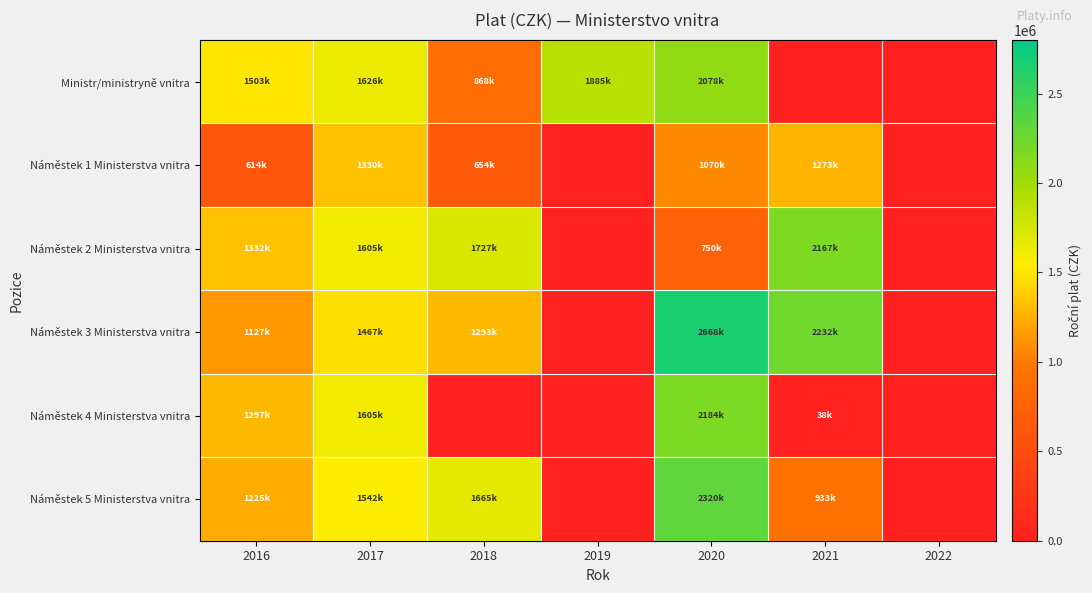

Reading left to right, what are all the values shown in this chart?

Ministr/ministryně vnitra: 2016=1503600	2017=1626000	2018=868200	2019=1885200	2020=2078400	2021=0	2022=0
Náměstek 1 Ministerstva vnitra: 2016=614433	2017=1330490	2018=654264	2019=0	2020=1070939	2021=1273104	2022=0
Náměstek 2 Ministerstva vnitra: 2016=1332490	2017=1605437	2018=1727703	2019=0	2020=750132	2021=2167116	2022=0
Náměstek 3 Ministerstva vnitra: 2016=1127926	2017=1467462	2018=1293597	2019=0	2020=2668007	2021=2232516	2022=0
Náměstek 4 Ministerstva vnitra: 2016=1297653	2017=1605937	2018=0	2019=0	2020=2184641	2021=38229	2022=0
Náměstek 5 Ministerstva vnitra: 2016=1225964	2017=1542375	2018=1665039	2019=0	2020=2320999	2021=933238	2022=0